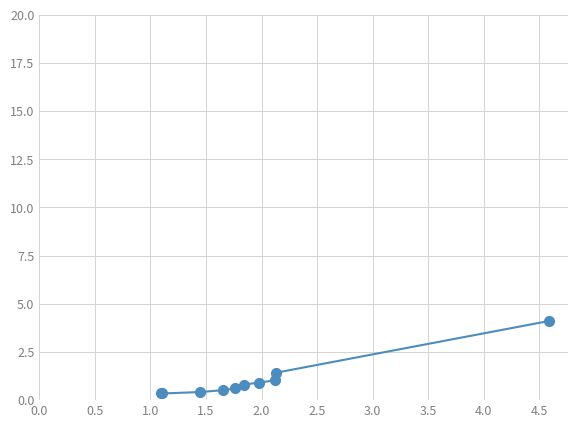

Does the chart have visible grid lines?

Yes